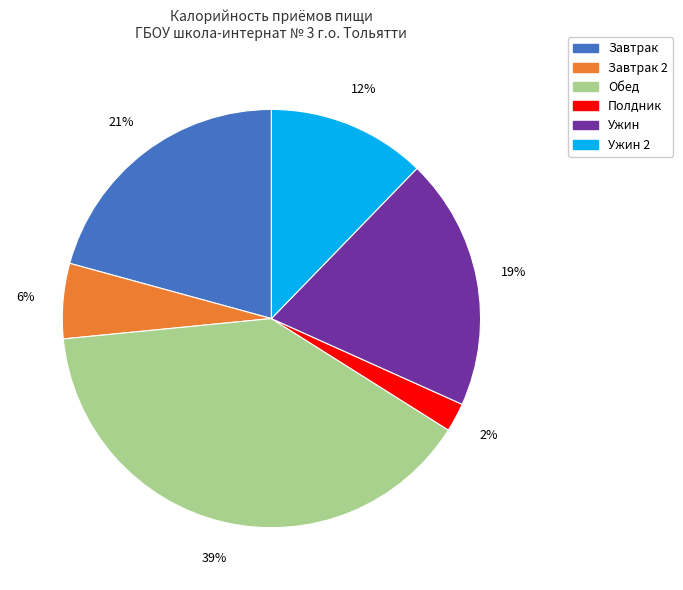

To the nearest percent, what is the average slice percentage?

17%